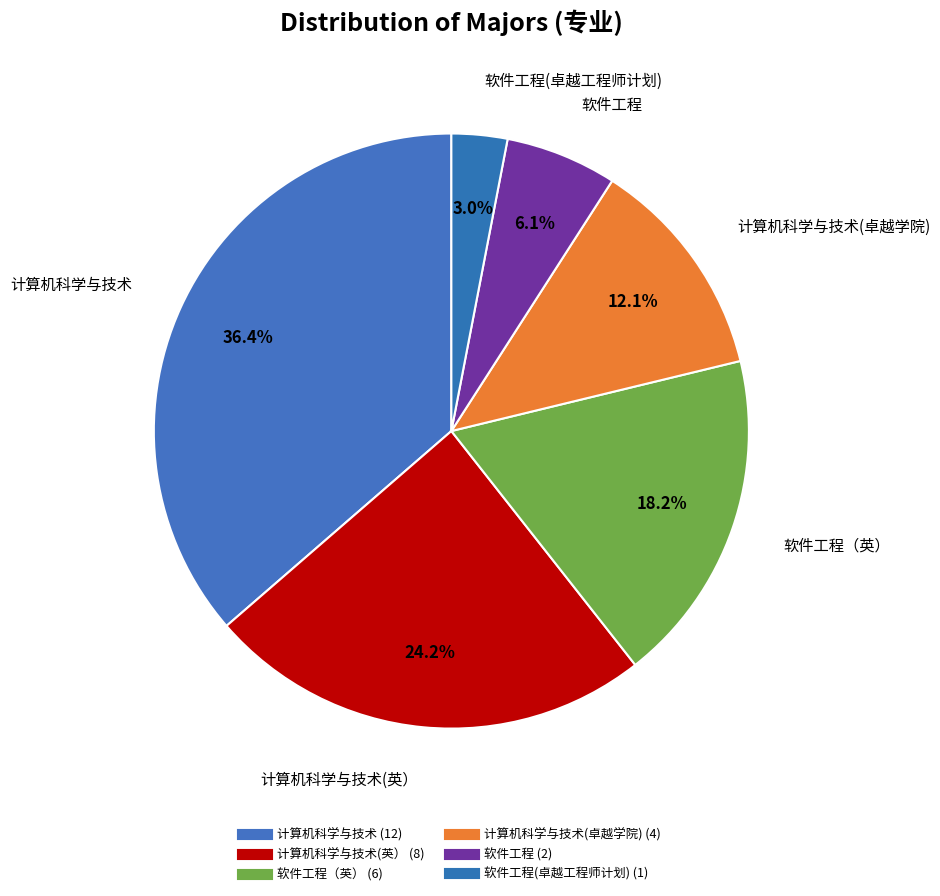

How many segments does this pie chart have?

6